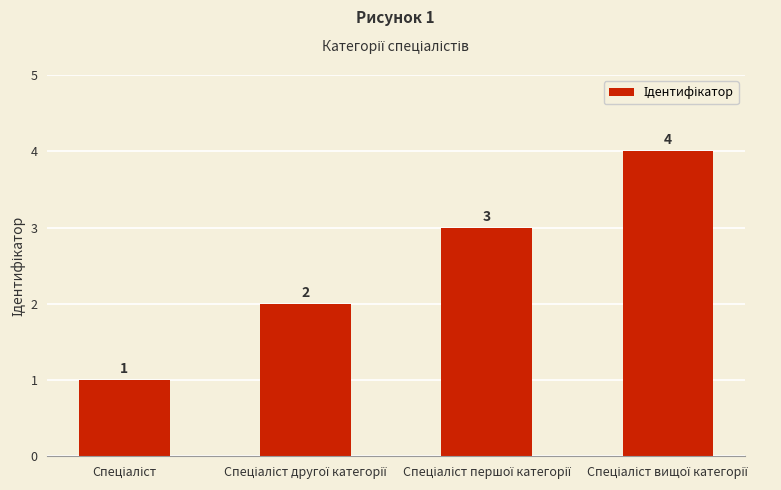

How many values are below 3?

2